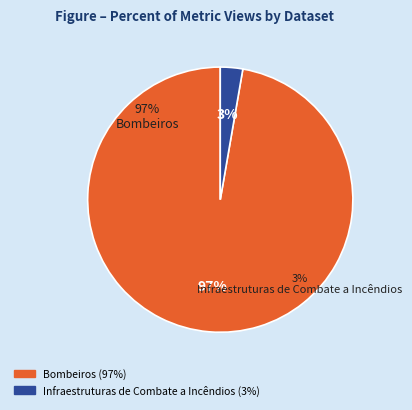

Which category has the smallest portion of the pie?

Infraestruturas de Combate a Incêndios